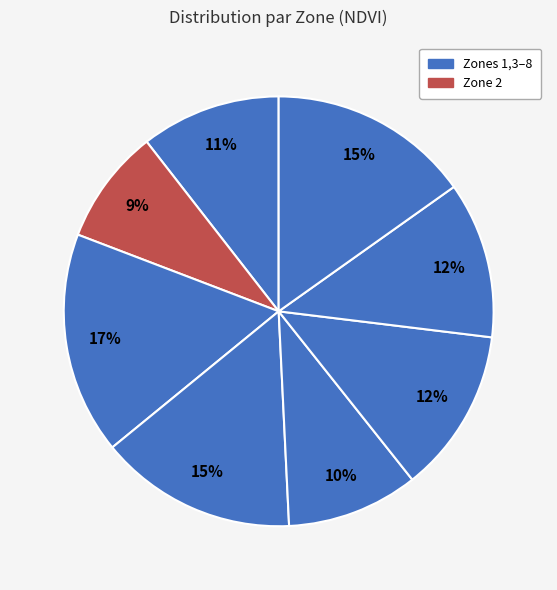

Count the number of slices in the pie.

8